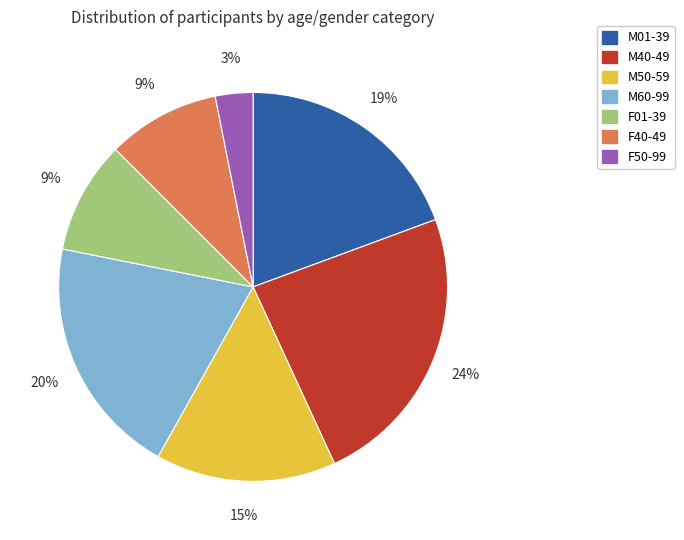

To the nearest percent, what is the difference between the M01-39 and F40-49 slice percentages?

10%